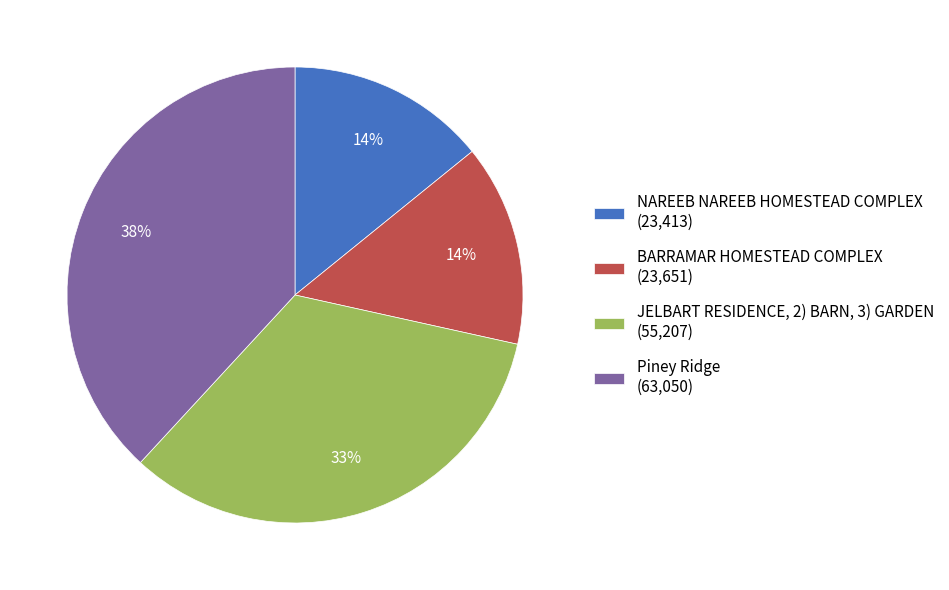

Which slice is the largest?

Piney Ridge